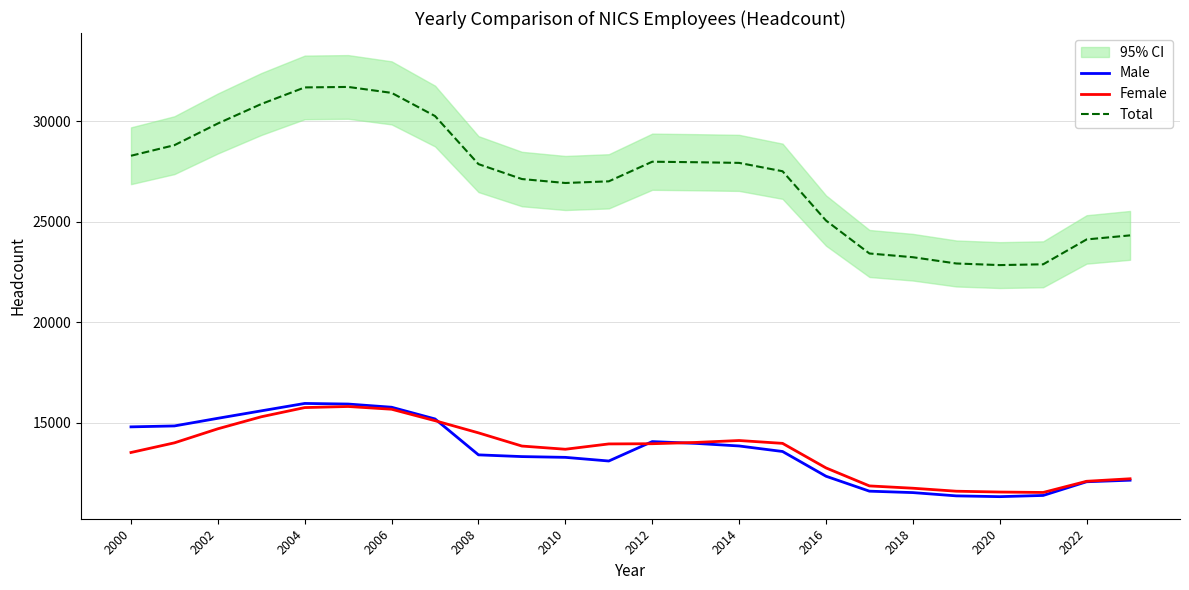

At which label does Total first exceed 27874?

2000